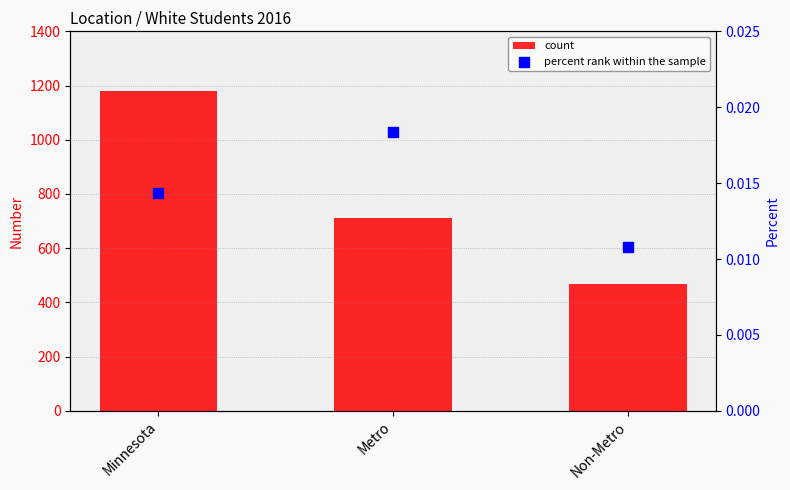

What is the total value across all series at Minnesota?

1180.0